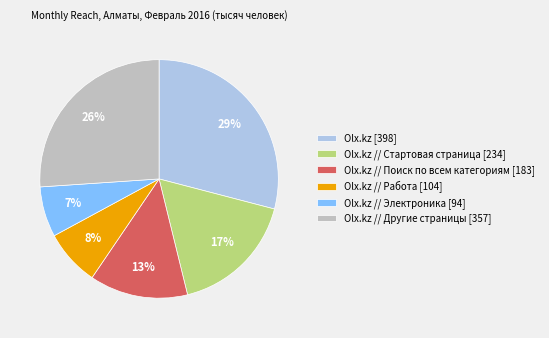

Does Olx.kz // Стартовая страница [234] account for over 50% of the chart?

No